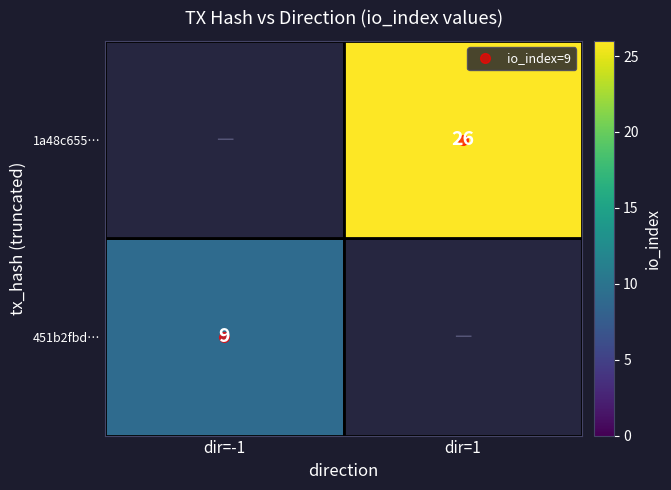

At dir=1, list the series in order from smallest to largest.

451b2fbd…, 1a48c655…